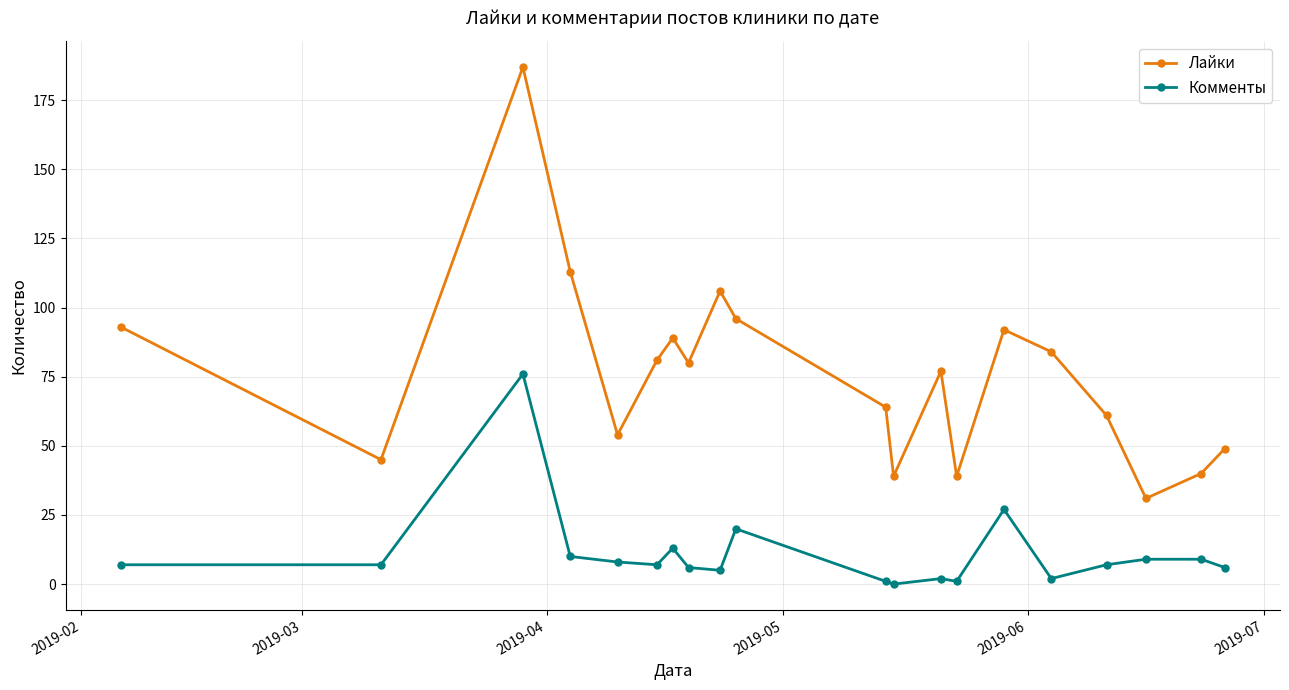

How many values in the Лайки series are below 80?

10